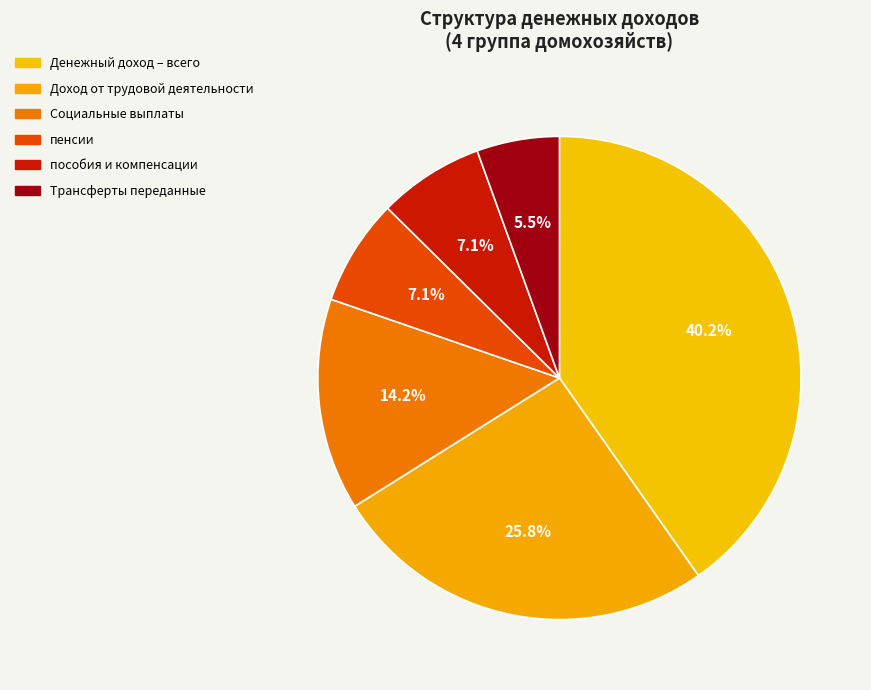

To the nearest percent, what is the average slice percentage?

17%